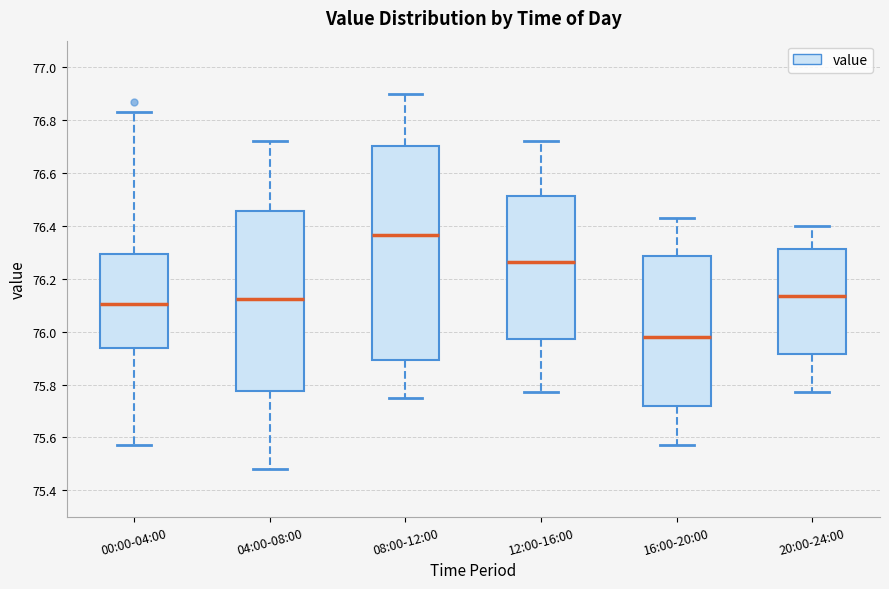

Which box is the tallest, from its lower edge to its upper edge?

08:00-12:00